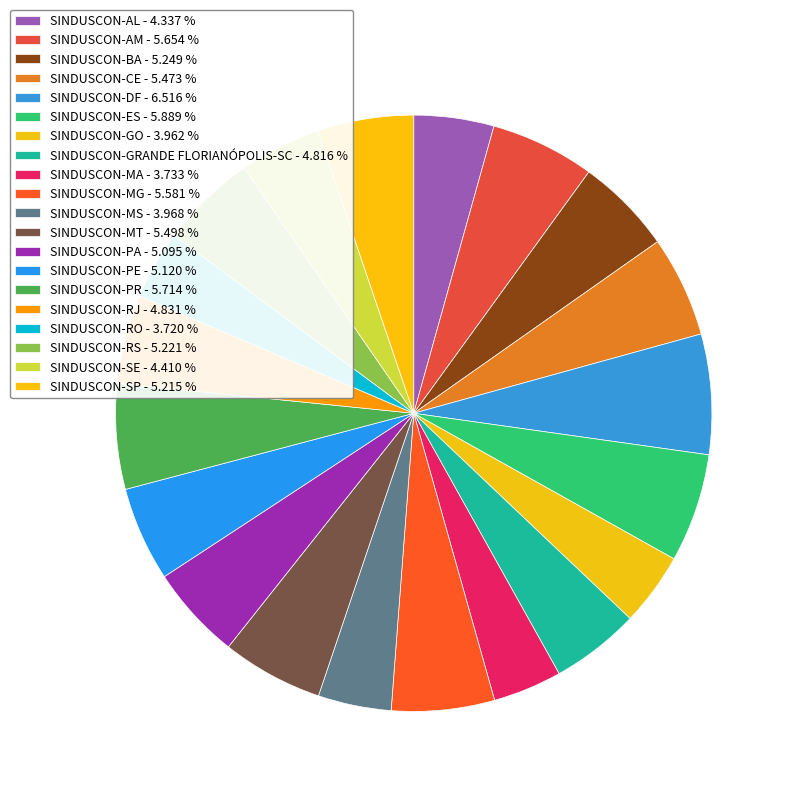

How many slices are in this pie chart?

20